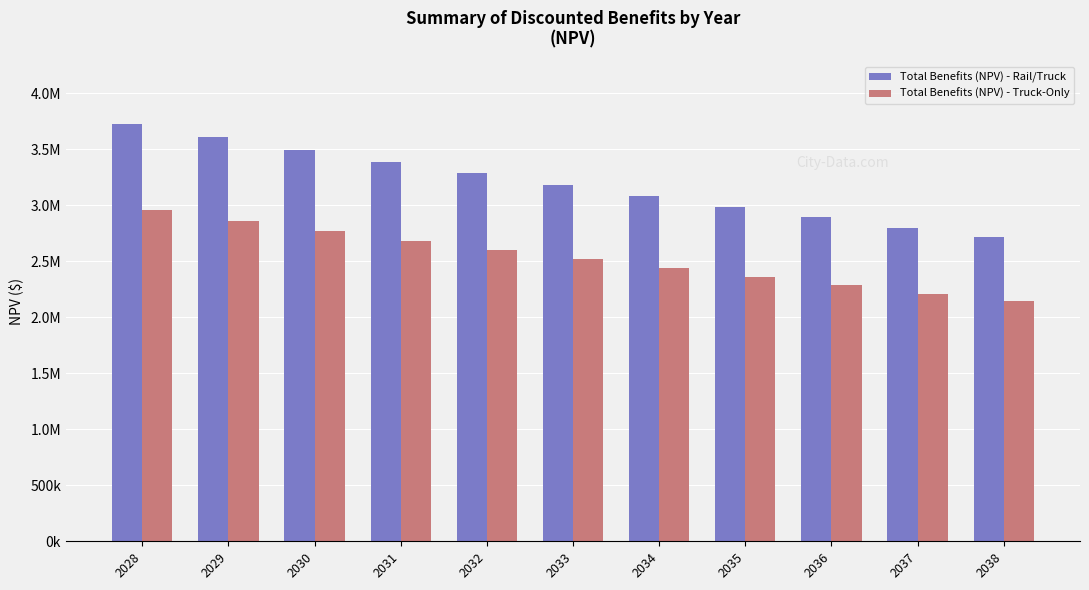

What are all the series names shown in the legend?

Total Benefits (NPV) - Rail/Truck, Total Benefits (NPV) - Truck-Only